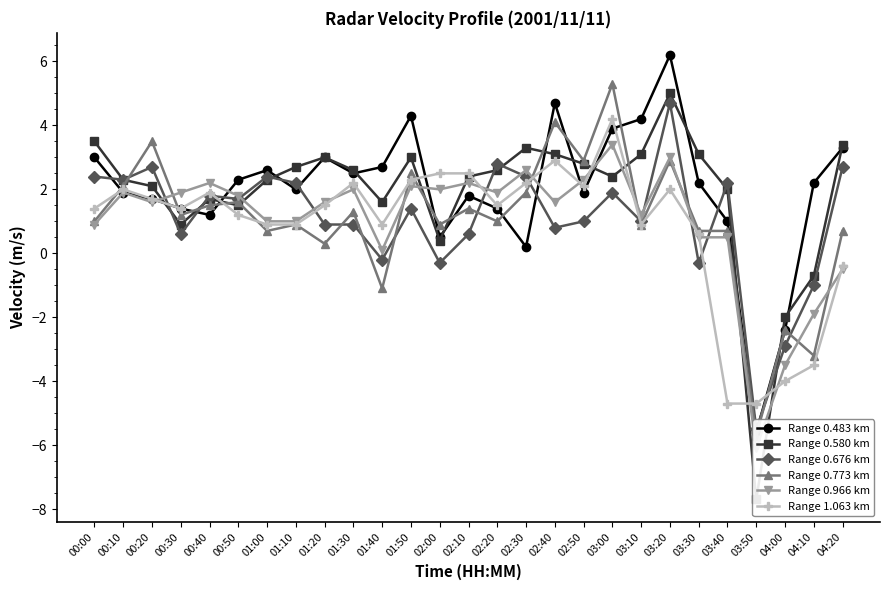

Where do Range 0.580 km and Range 0.773 km first cross each other?

00:10 and 00:20